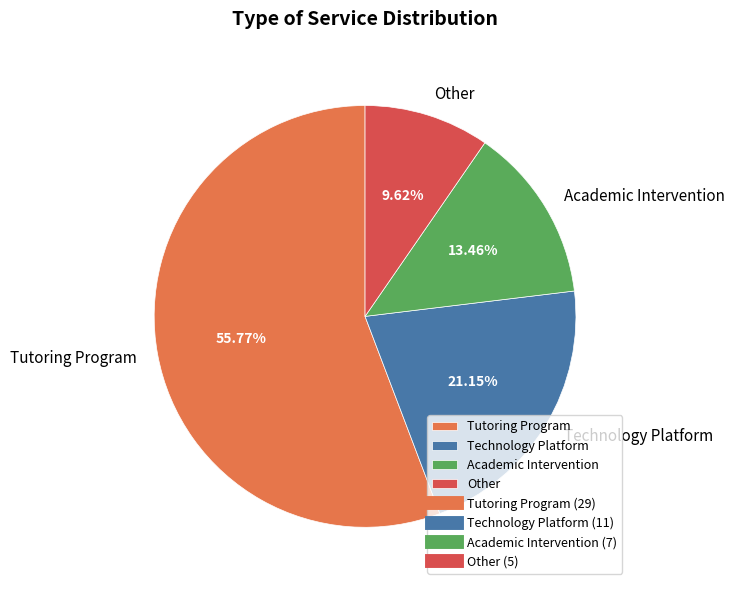

Approximately how many times larger is the value at Academic Intervention compared to Technology Platform?

0.6